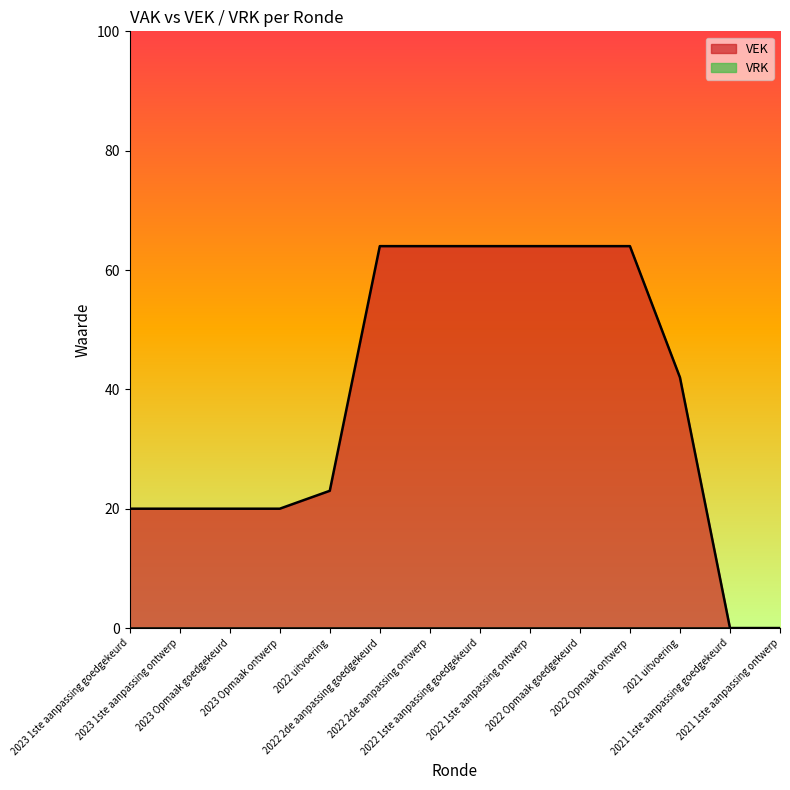

What is the difference between the second highest and second lowest values?

64